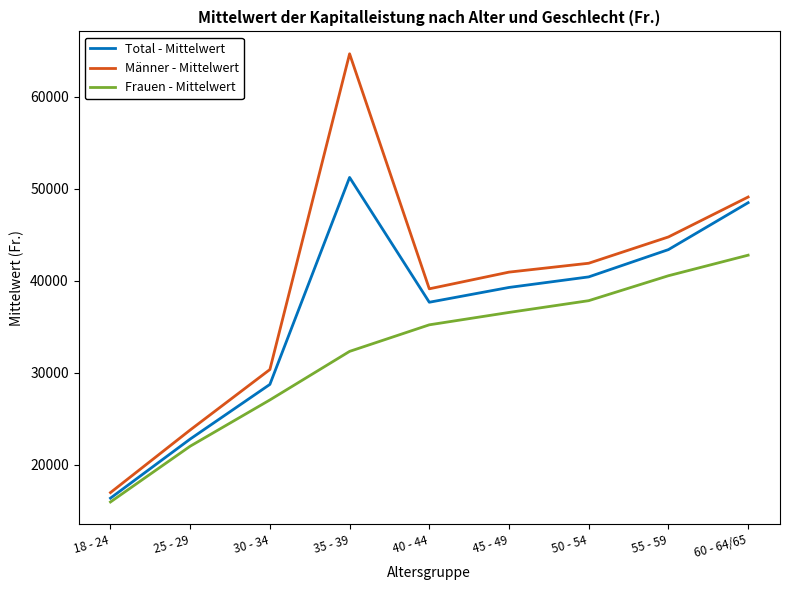

Where is the first local maximum for Männer - Mittelwert?

35 - 39